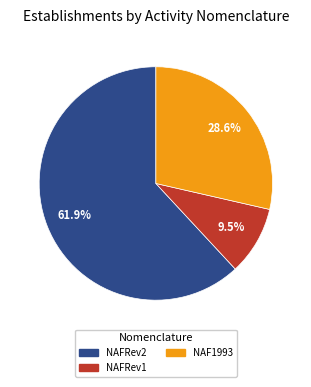

Is there a majority slice in this chart?

Yes